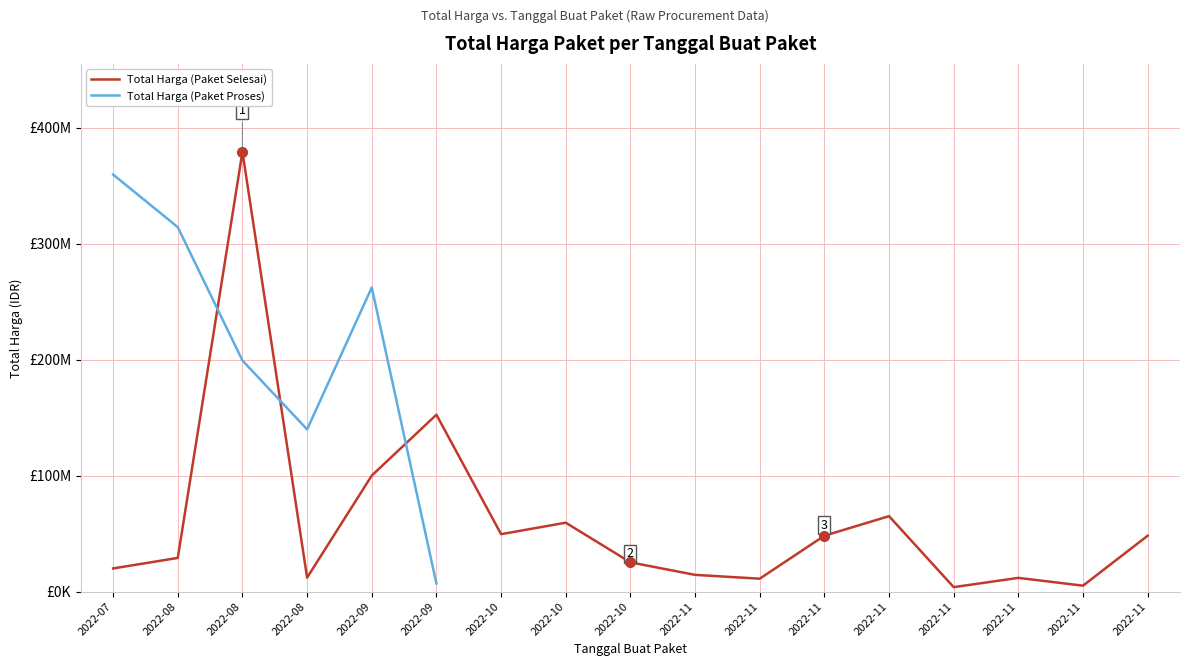

Where does the data first go above 29000000?

2022-08